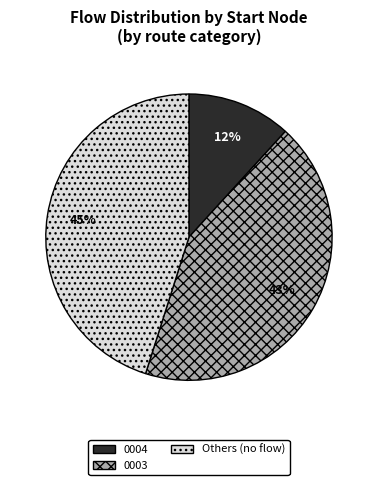

To the nearest percent, what is the difference between the largest and smallest slice percentages?

33%